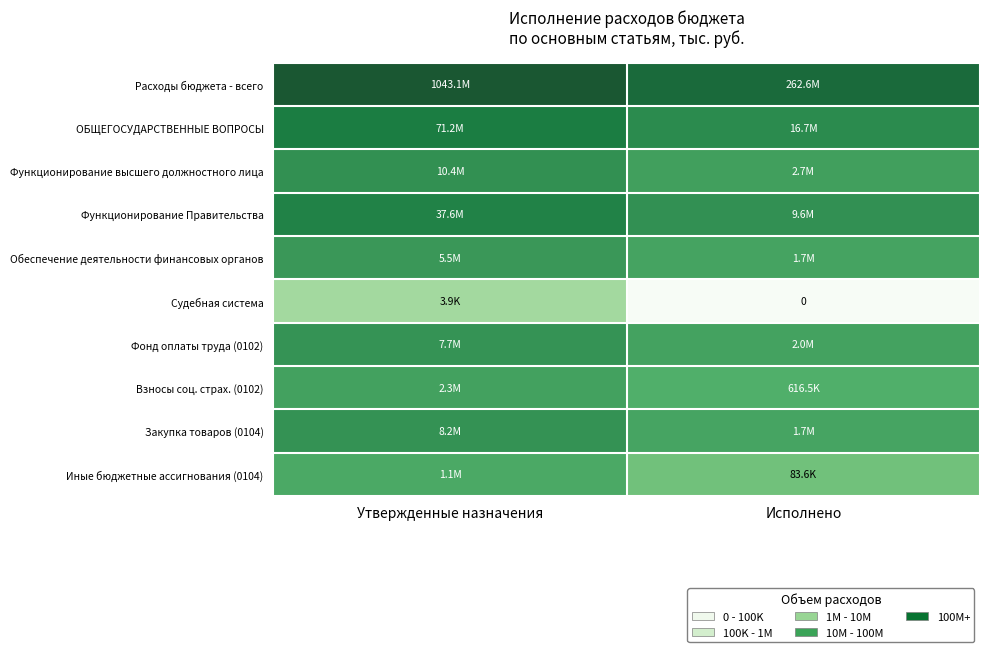

True or false: Функционирование высшего должностного лица has a value of 16.2 at Утвержденные назначения.

True